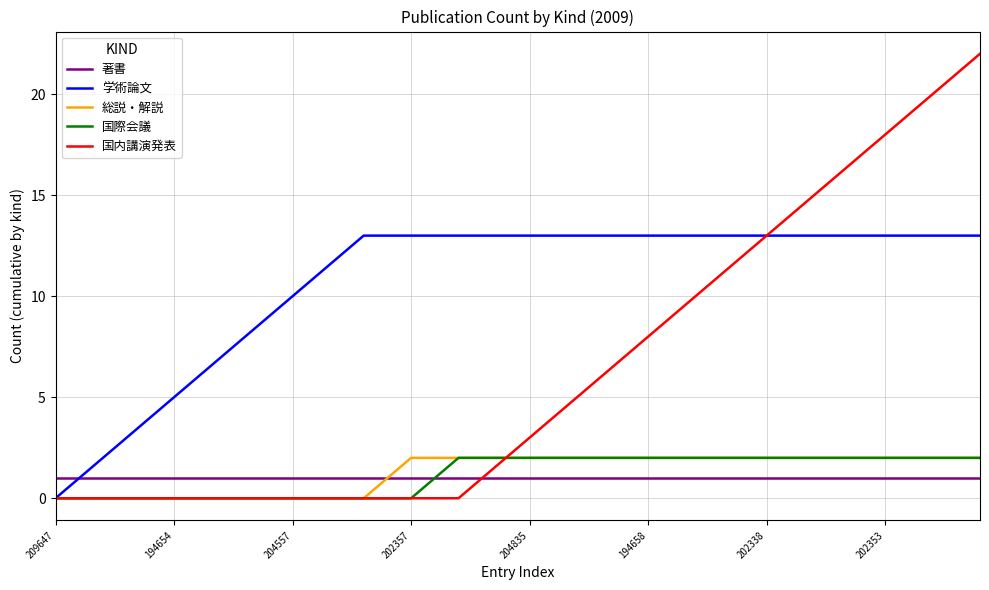

Which series has the largest range (max minus min)?

国内講演発表